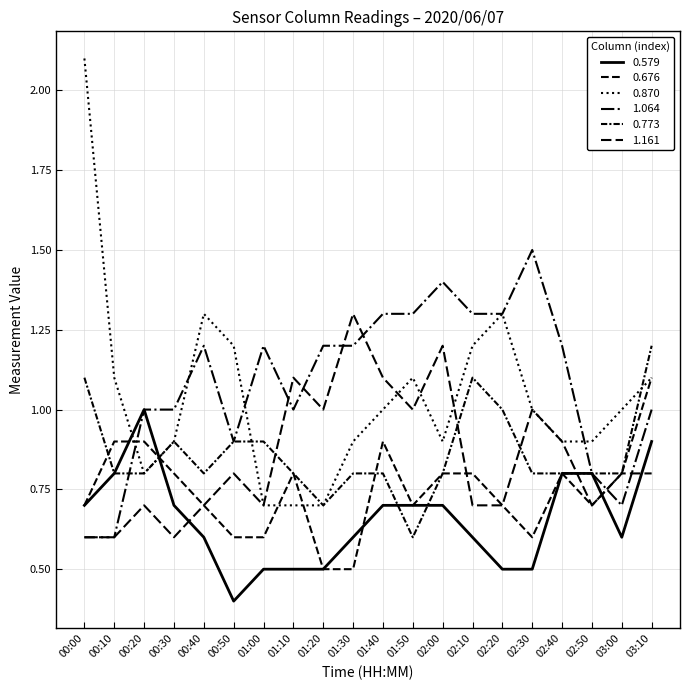

At which label is 0.773 closest to 0?

01:50